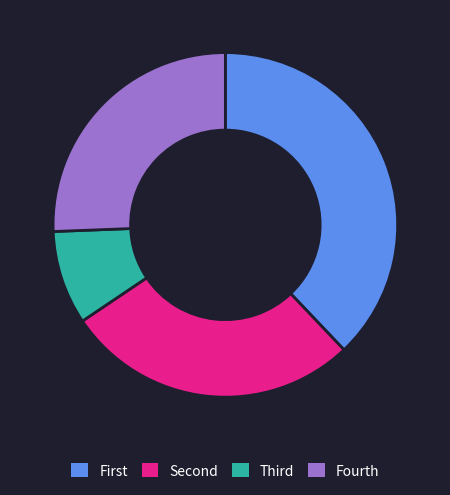

Does any single category account for the majority?

No